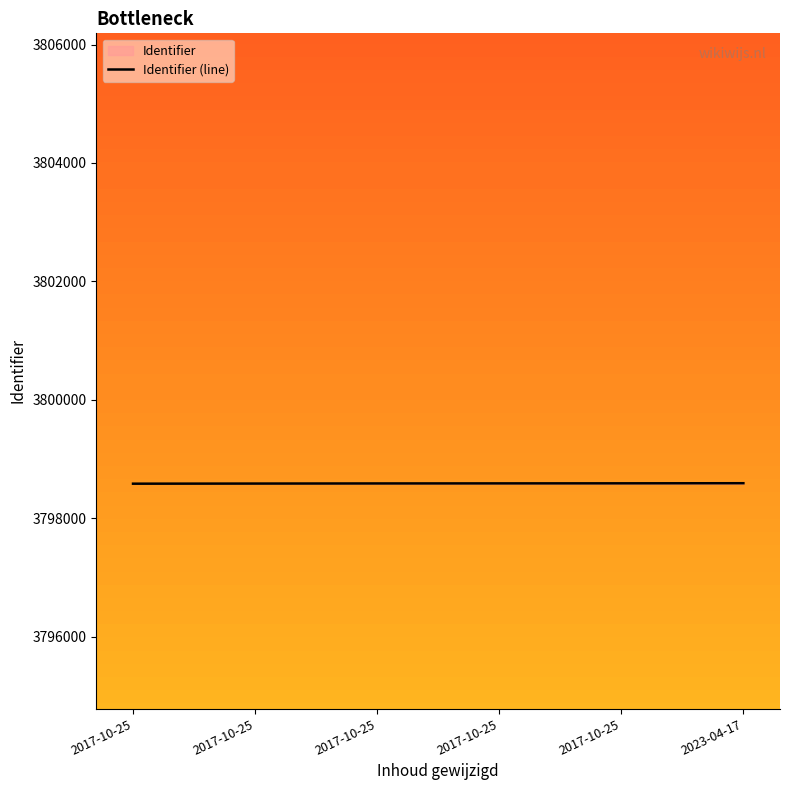

Reading right to left, what are all the values shown in this chart?

2023-04-17=3798592	2017-10-25=3798590	2017-10-25=3798589	2017-10-25=3798588	2017-10-25=3798586	2017-10-25=3798584